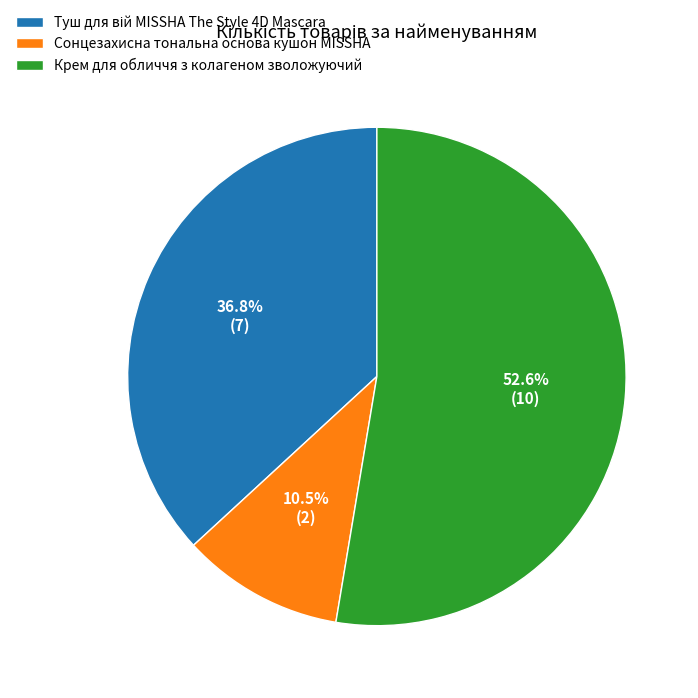

Does any single category account for the majority?

Yes